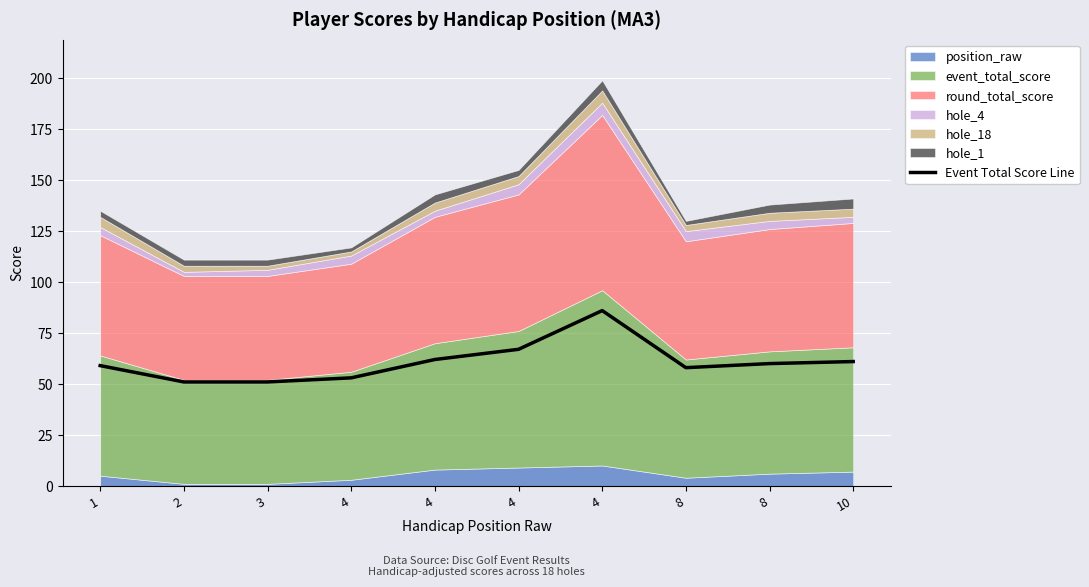

True or false: the data has more than 0 interior local peaks.

True